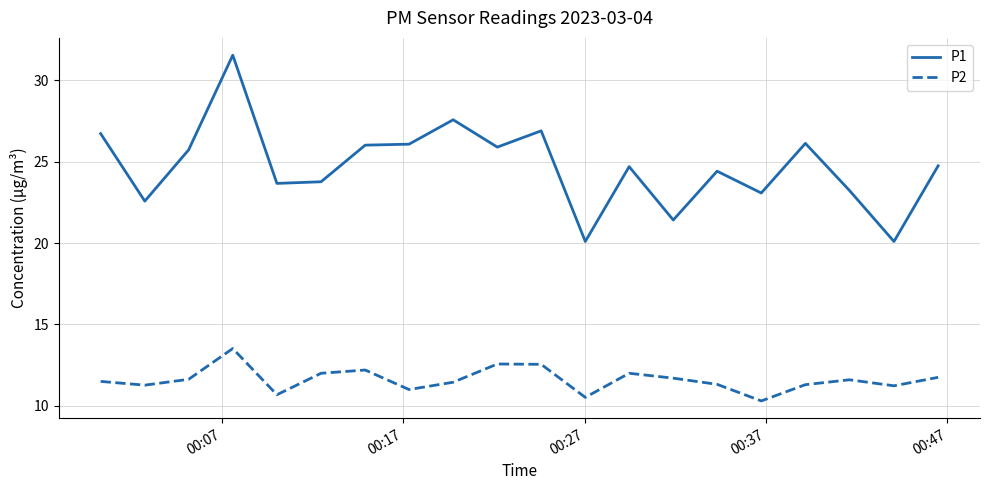

Which series has the largest total across all categories?

P1